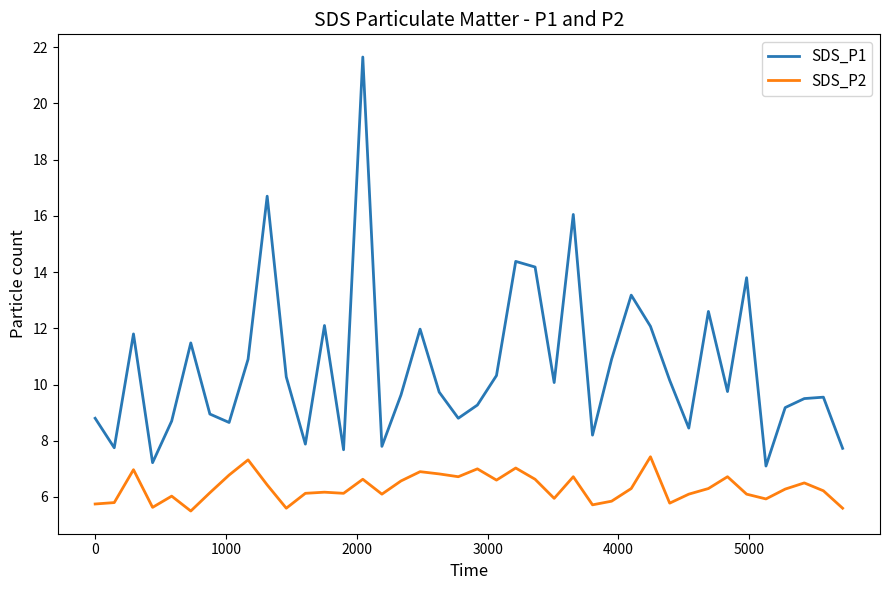

True or false: SDS_P2 and SDS_P1 intersect in this chart.

False